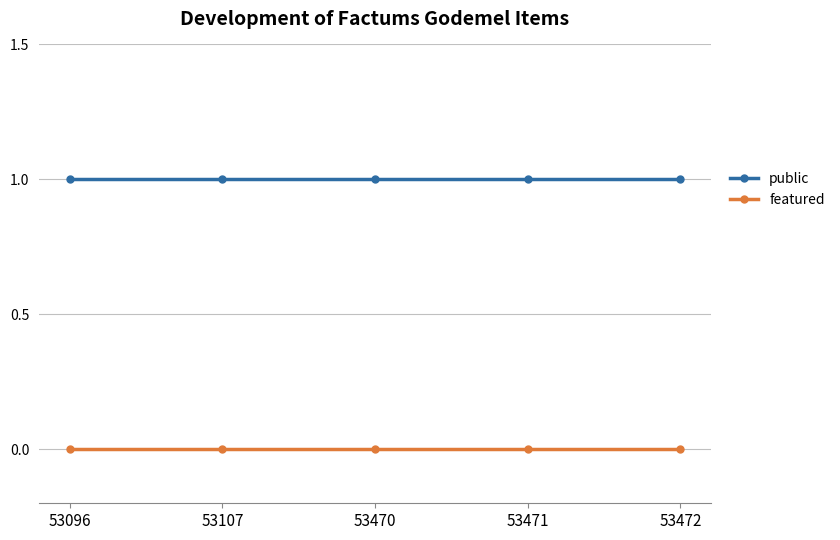

Read the public value at 53471.

1